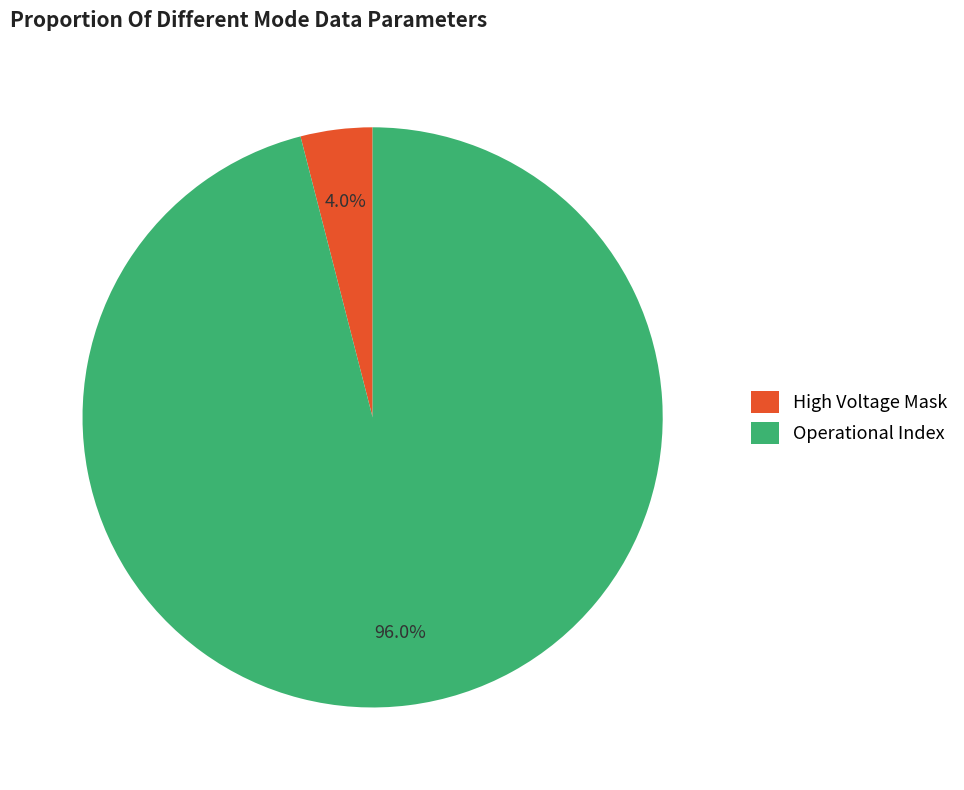

Is there any slice that represents more than half of the pie?

Yes